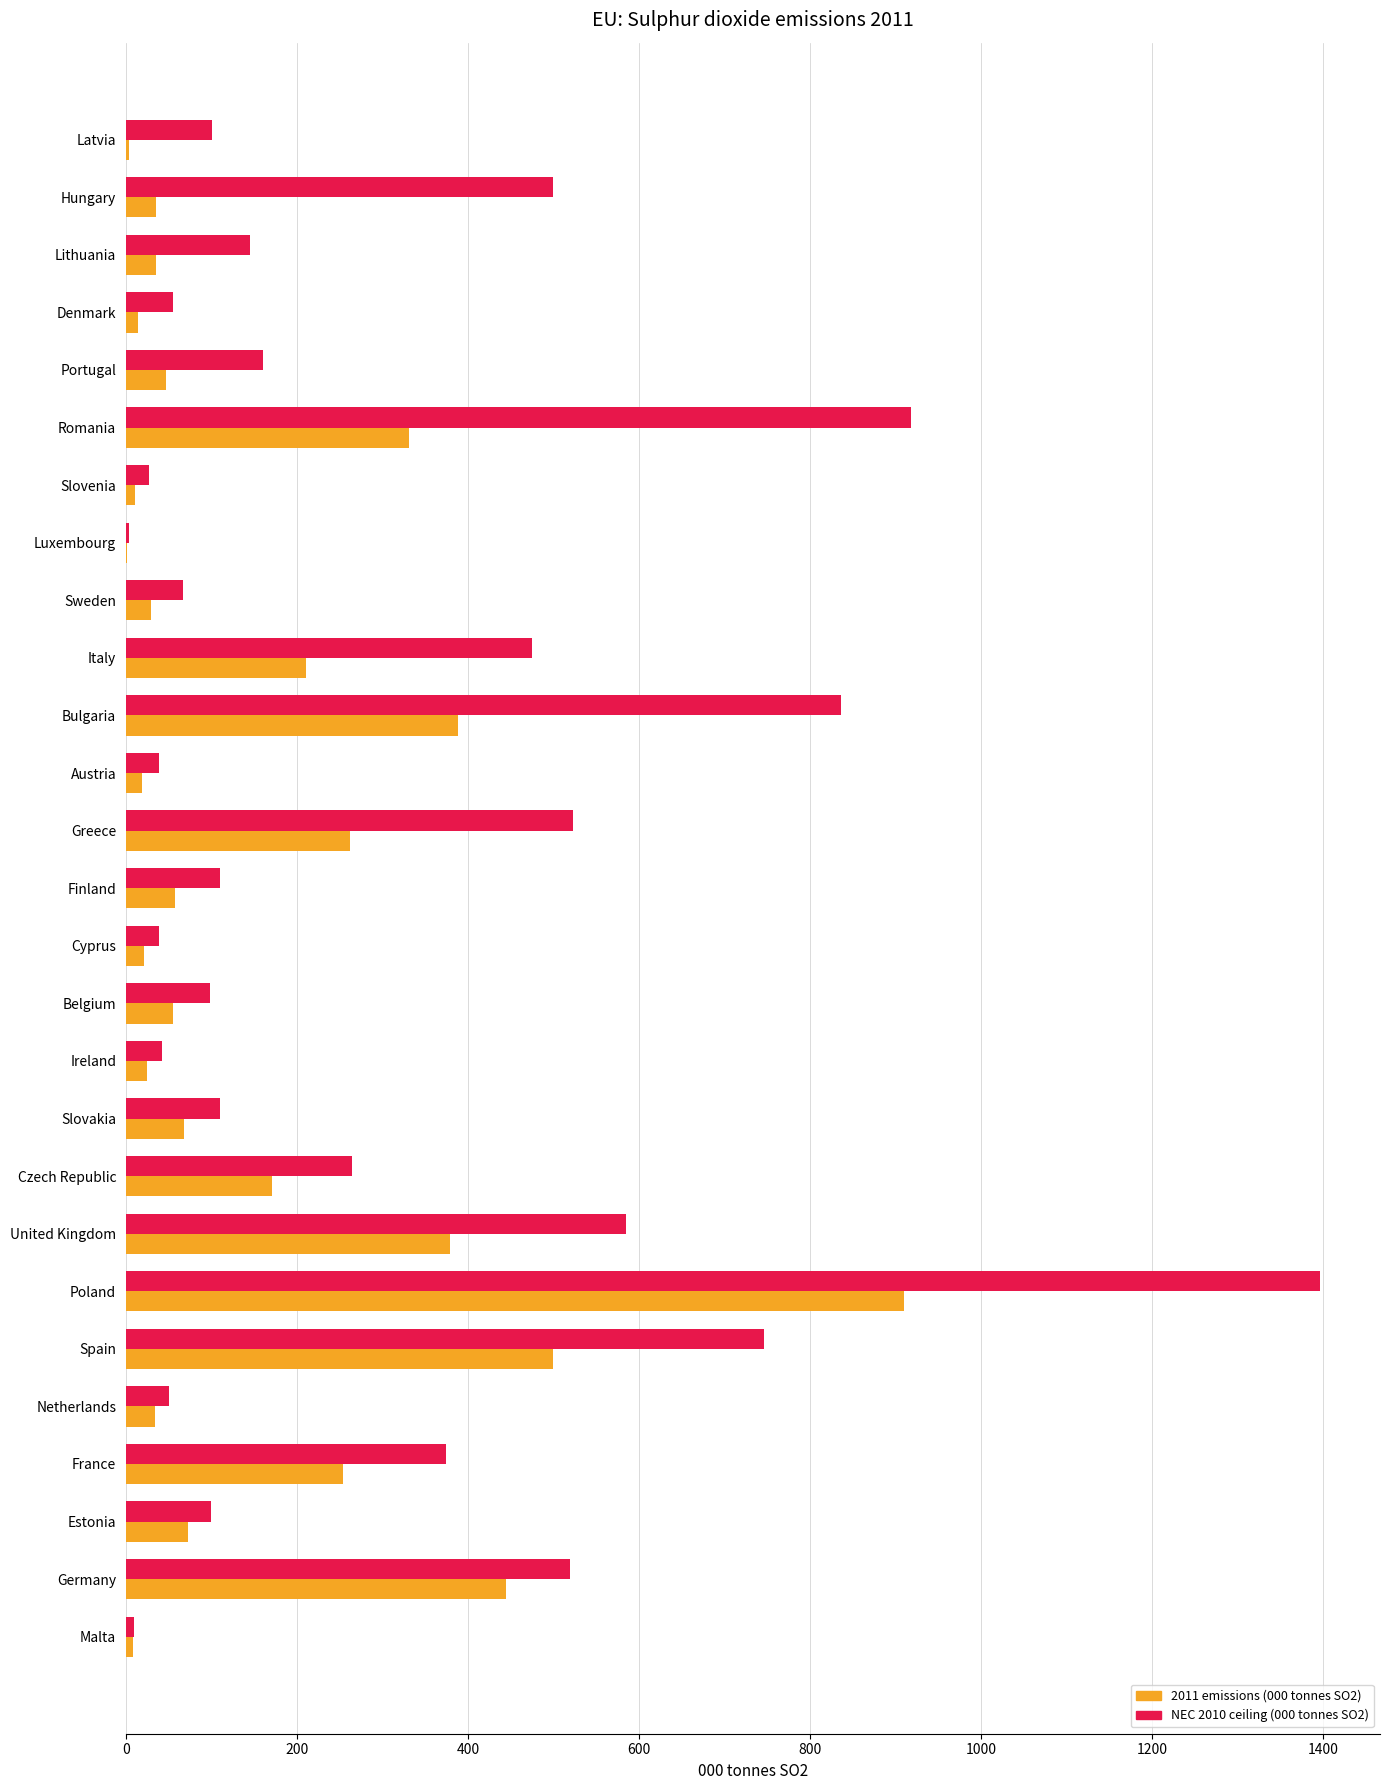

What is the sum of all NEC 2010 ceiling (000 tonnes SO2) values?

8297.0